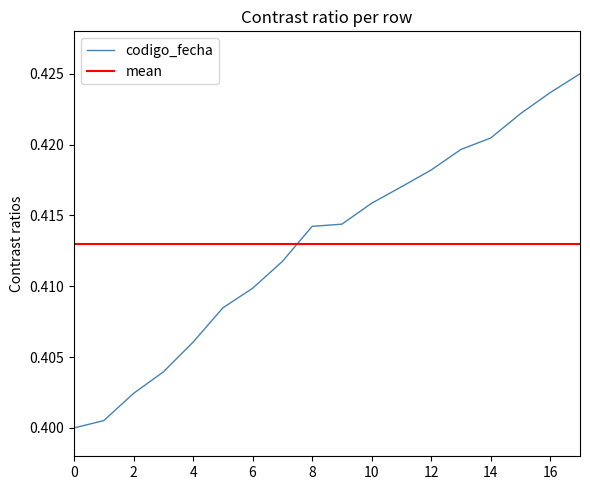

What is the sum of all values?

7.4